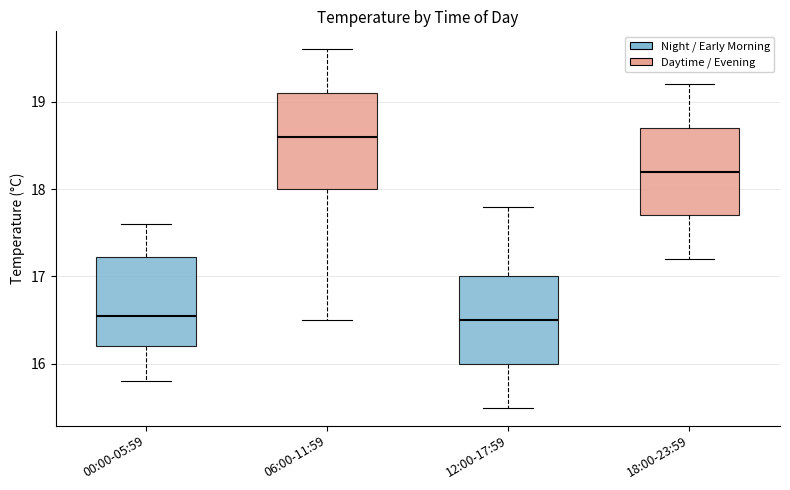

Reading left to right, transcribe this box plot: for each box, give where its median line is, the range the box spans, and where its two whiskers end, as read against the y-axis. The values are not printed on the chart, so give them approximately, as read against the axis.

00:00-05:59: median 16.6, box 16.2 to 17.2, whiskers 15.8 to 17.6
06:00-11:59: median 18.6, box 18.0 to 19.1, whiskers 16.5 to 19.6
12:00-17:59: median 16.5, box 16.0 to 17.0, whiskers 15.5 to 17.8
18:00-23:59: median 18.2, box 17.7 to 18.7, whiskers 17.2 to 19.2